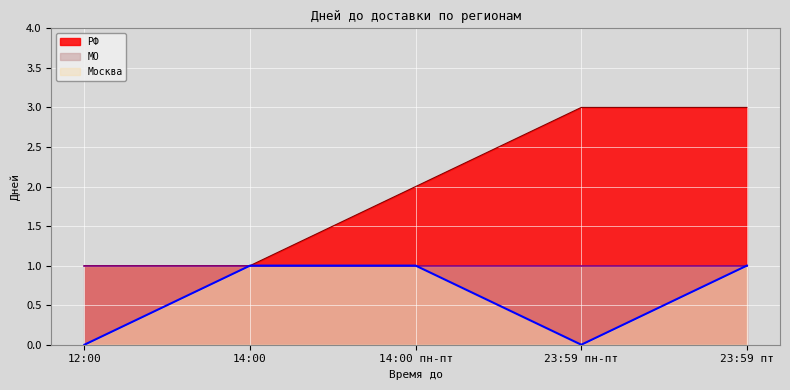

True or false: РФ and Москва intersect in this chart.

False